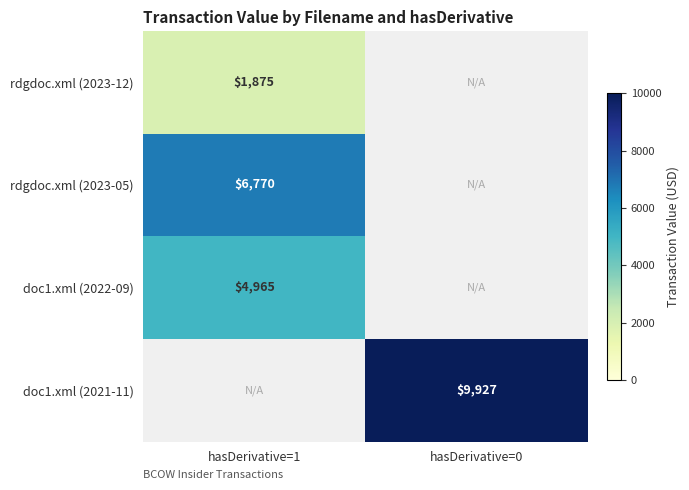

Is it true that rdgdoc.xml (2023-12) equals 657.1 at hasDerivative=1?

False